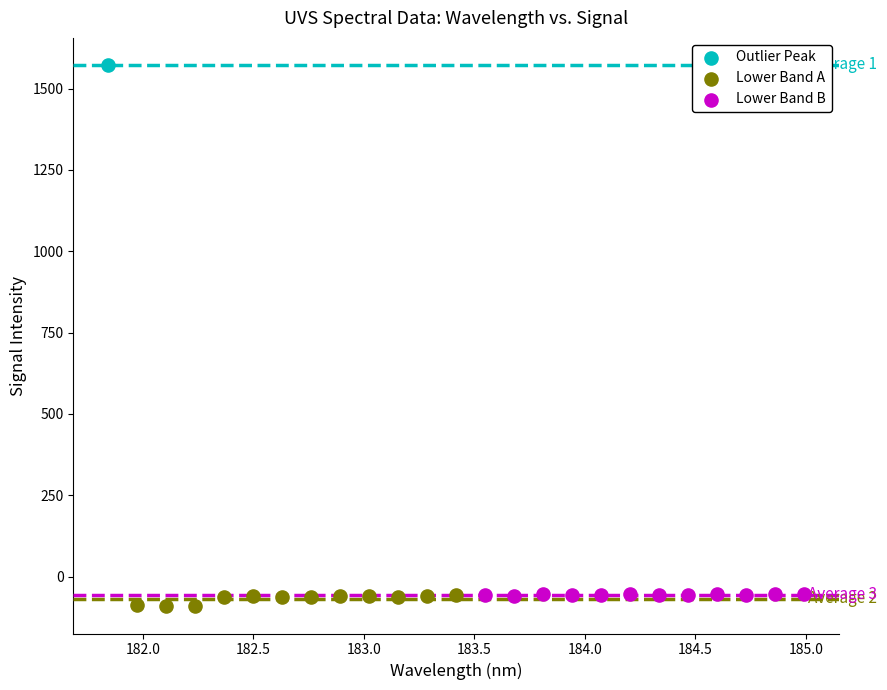

What are all the series names shown in the legend?

Outlier Peak, Lower Band A, Lower Band B